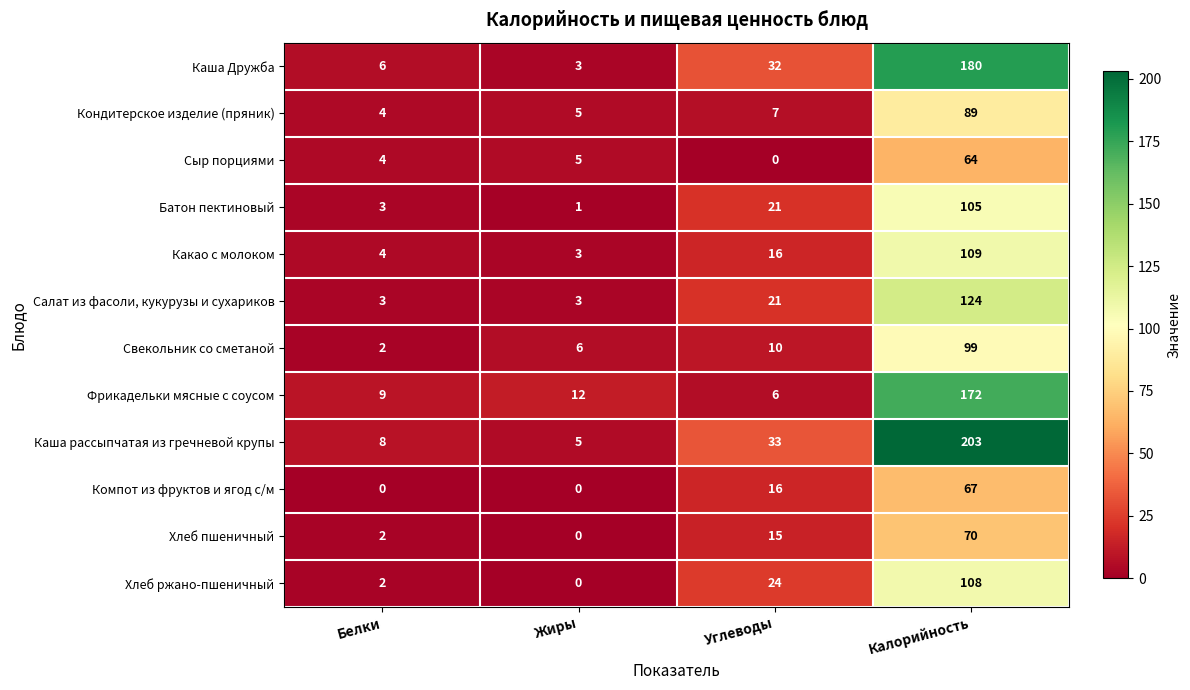

Is it true that Батон пектиновый equals 1 at Жиры?

True